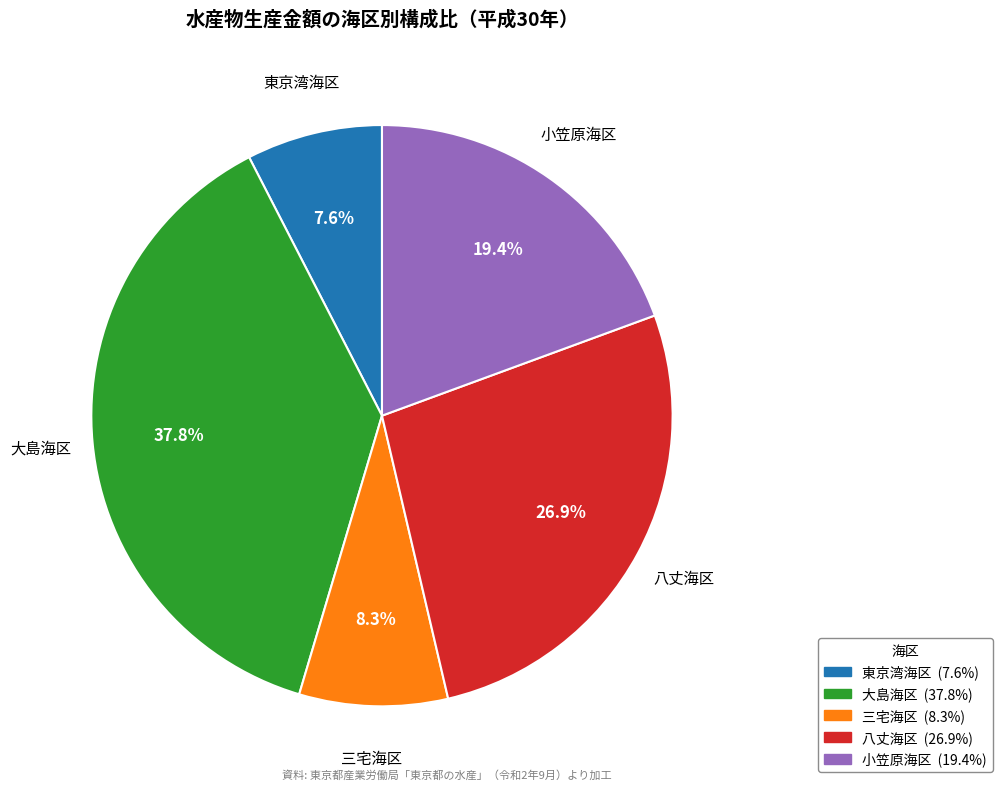

To the nearest percent, what portion does 三宅海区 represent?

8%